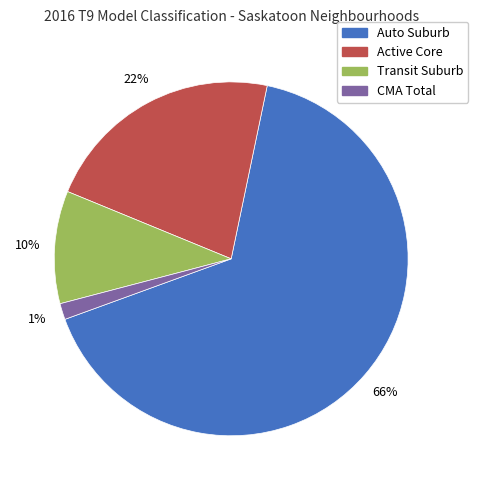

True or false: Active Core accounts for 8% of the total.

False